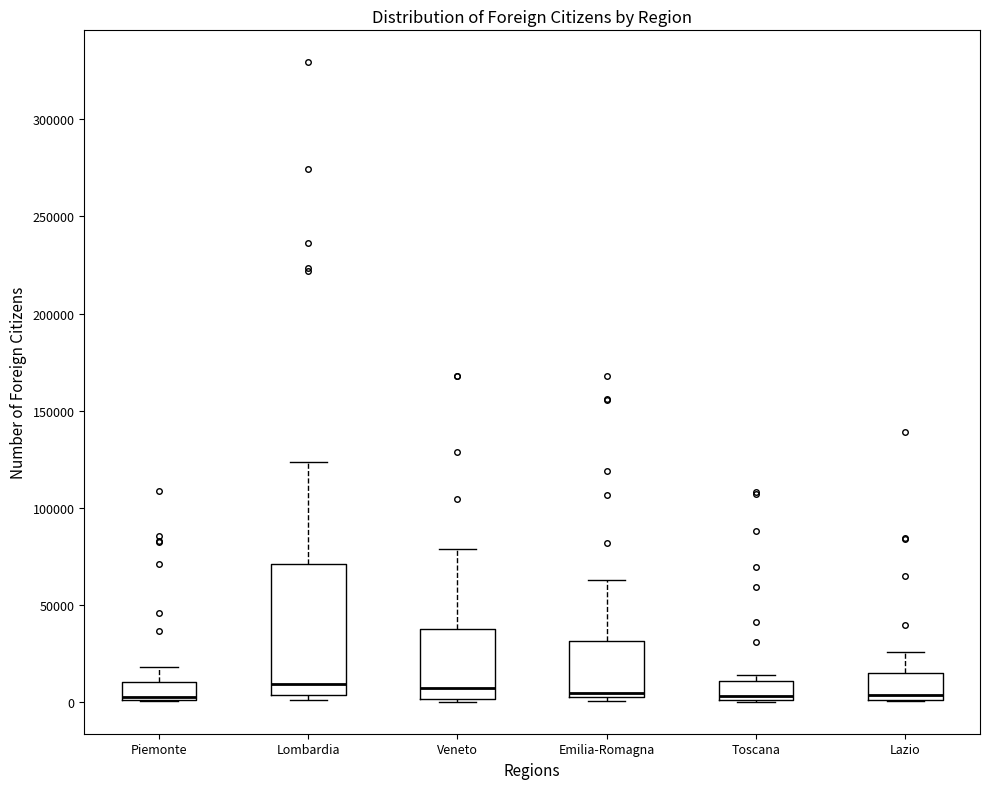

Comparing the boxes themselves (not the whiskers), which one is the tallest?

Lombardia